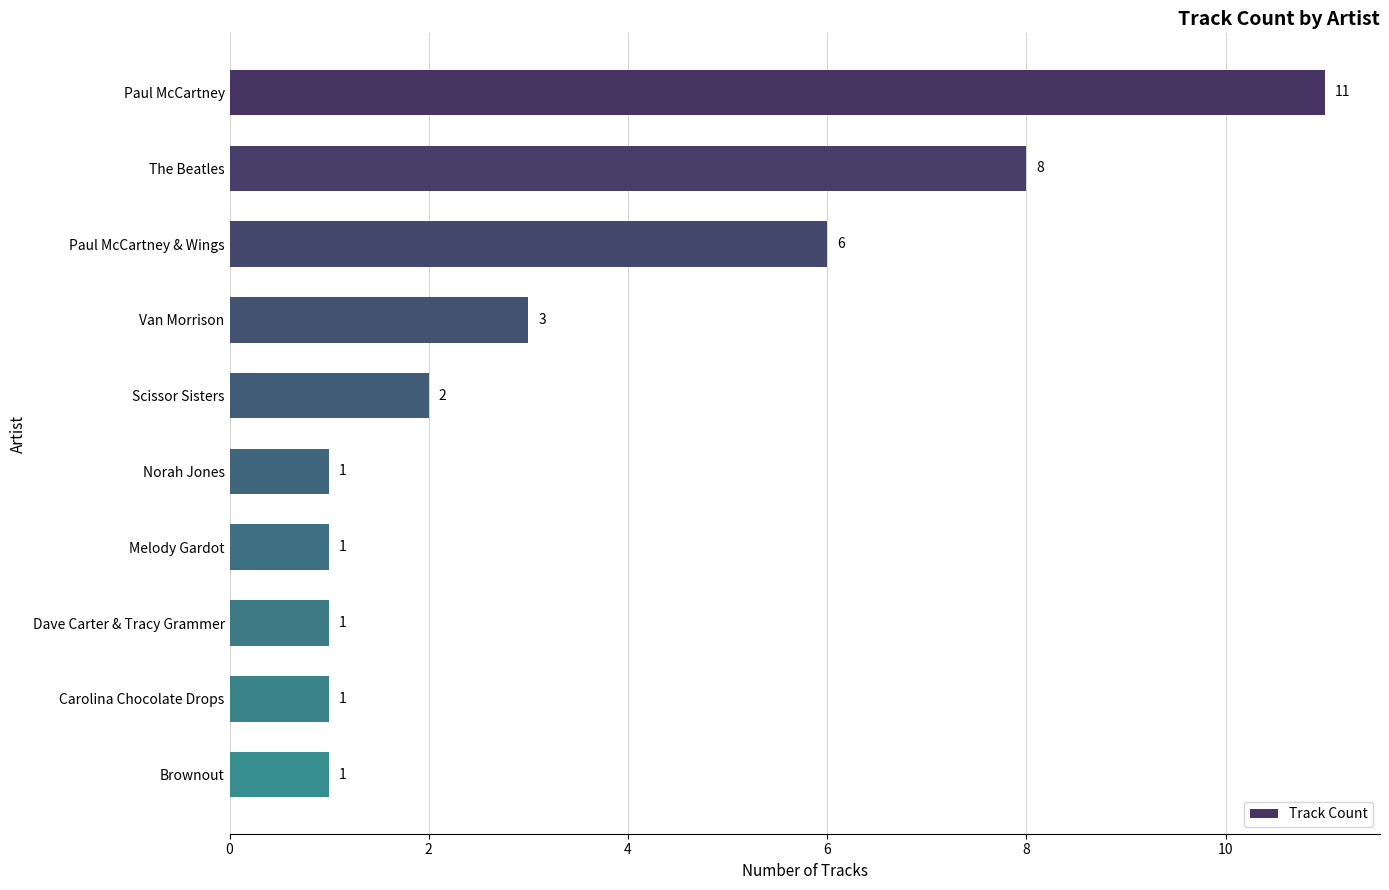

At which label is the value closest to 6?

Paul McCartney & Wings